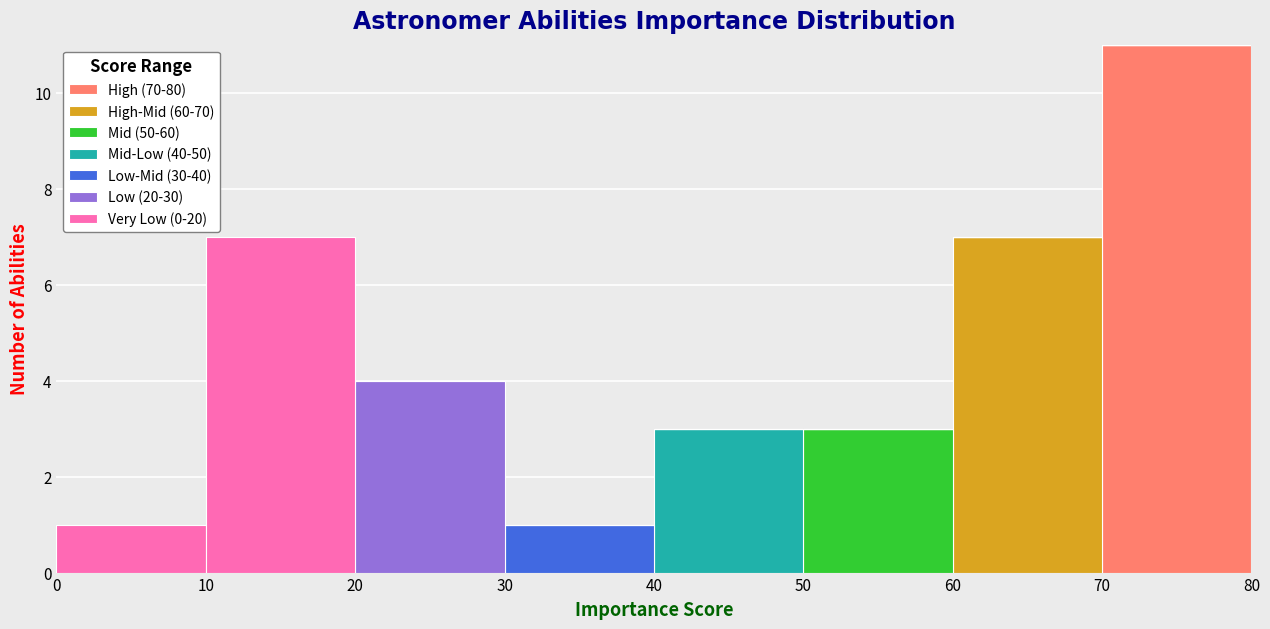

Which range on the x-axis has the tallest stacked bar (by total height)?

70 to 80